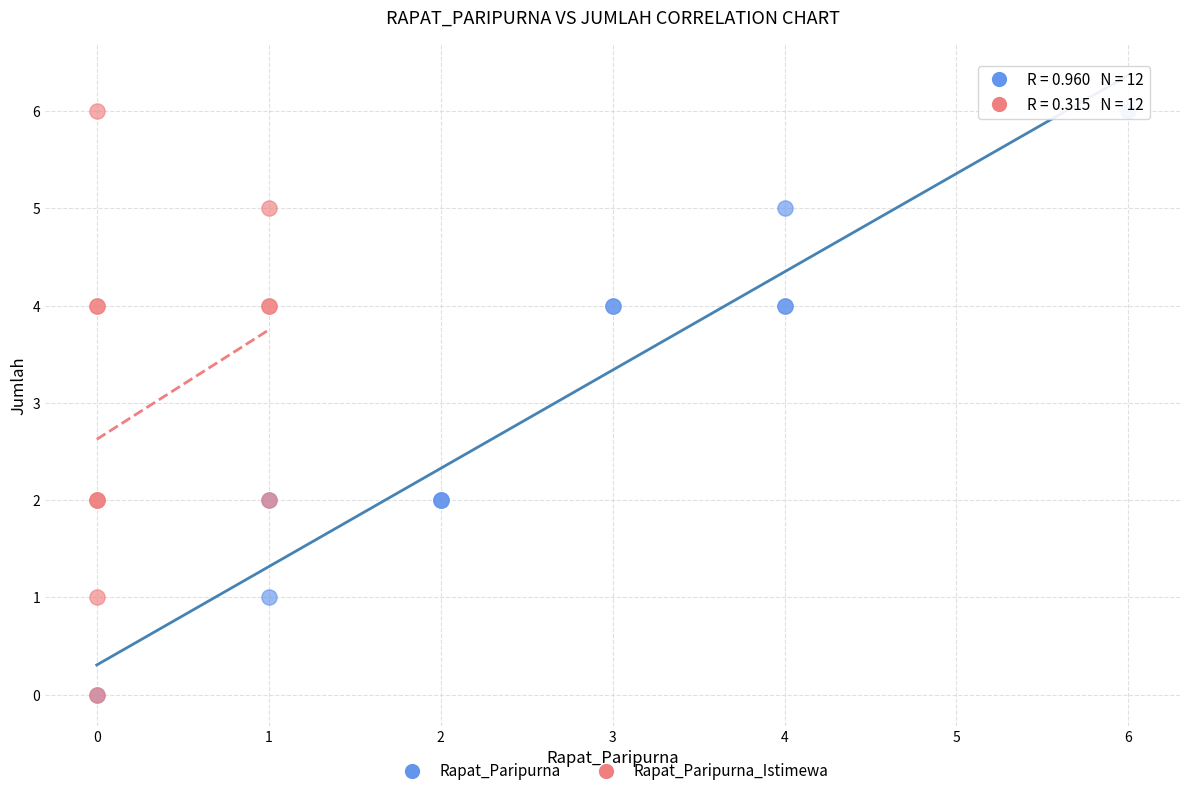

What are all the series names shown in the legend?

Rapat_Paripurna, Rapat_Paripurna_Istimewa